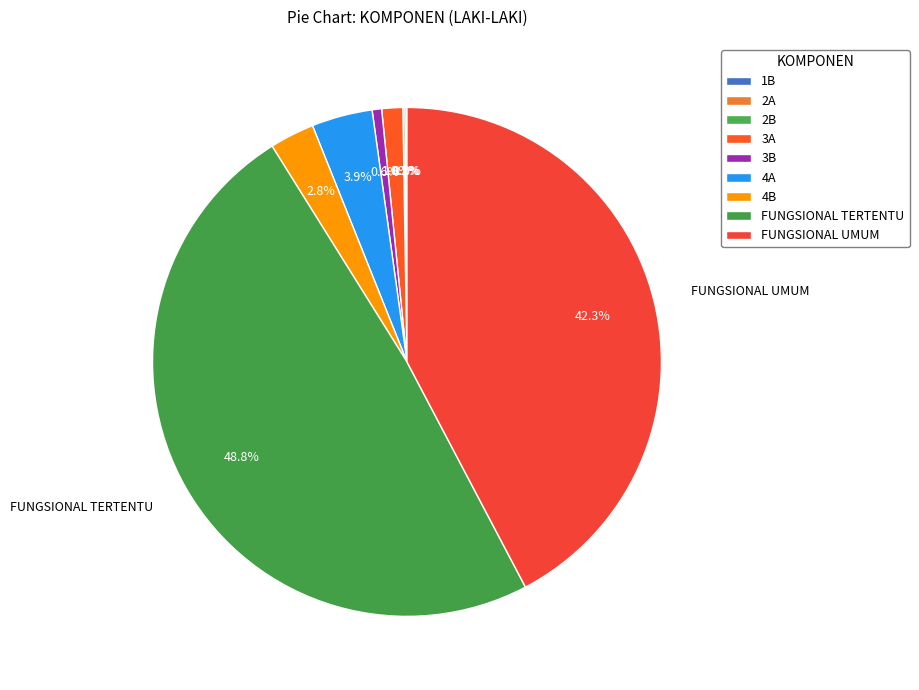

Does 3B account for over 50% of the chart?

No